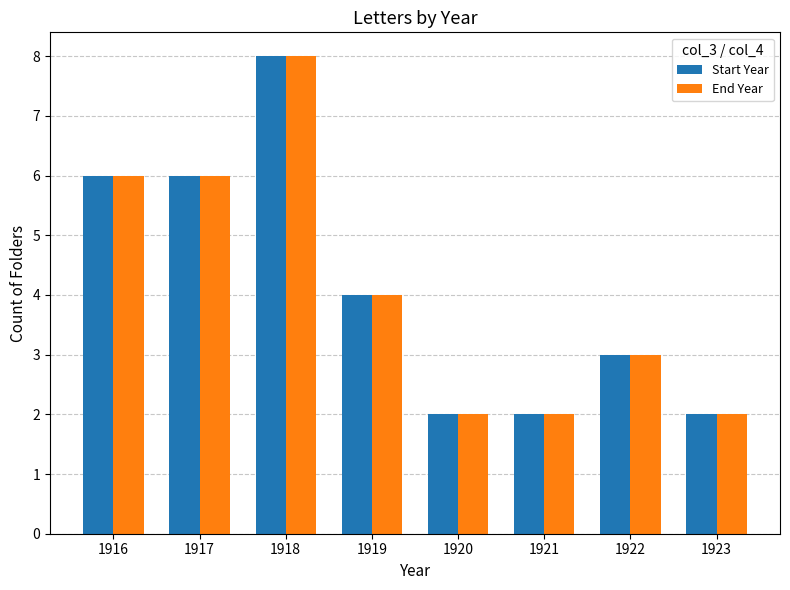

What are all the series names shown in the legend?

Start Year, End Year